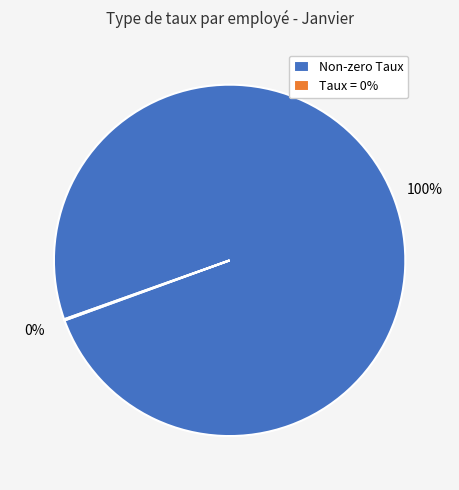

The Non-zero Taux slice represents 100% of the pie. True or false?

True